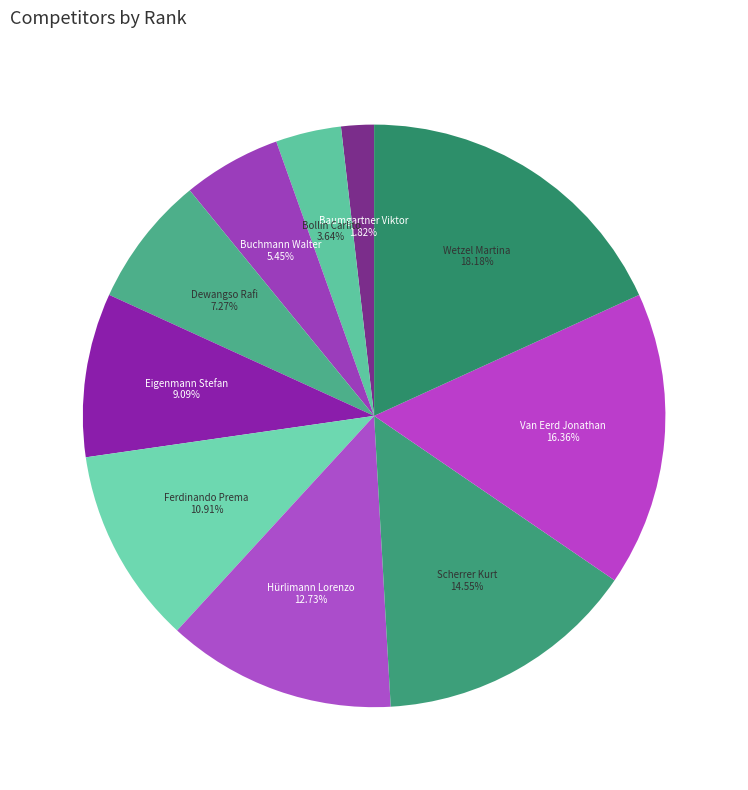

To the nearest percent, what is the difference between the Scherrer Kurt and Eigenmann Stefan slice percentages?

5%